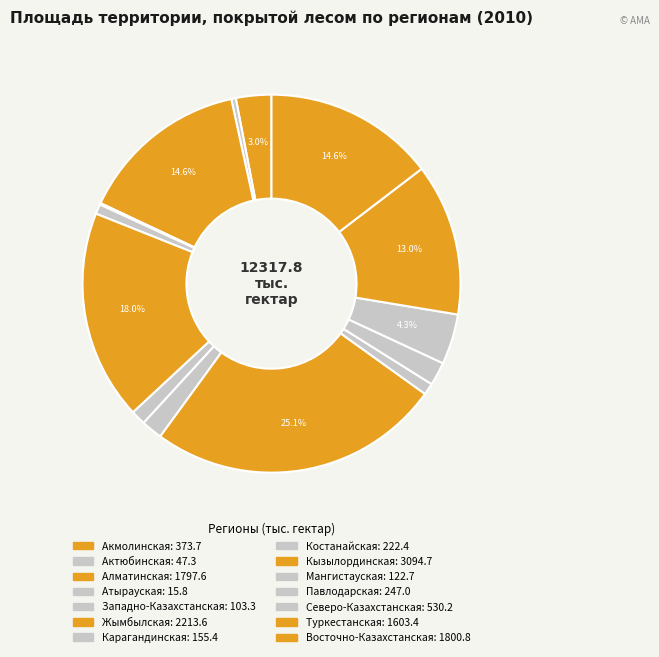

What is the change in value from Алматинская to Атырауская?

-1781.8